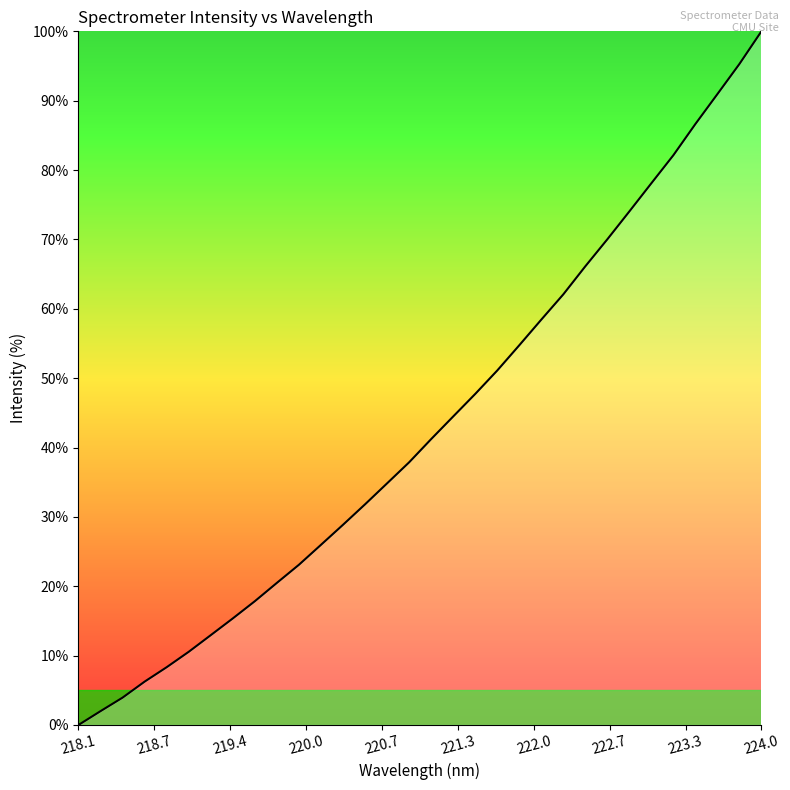

What is the greatest value displayed?

100.0